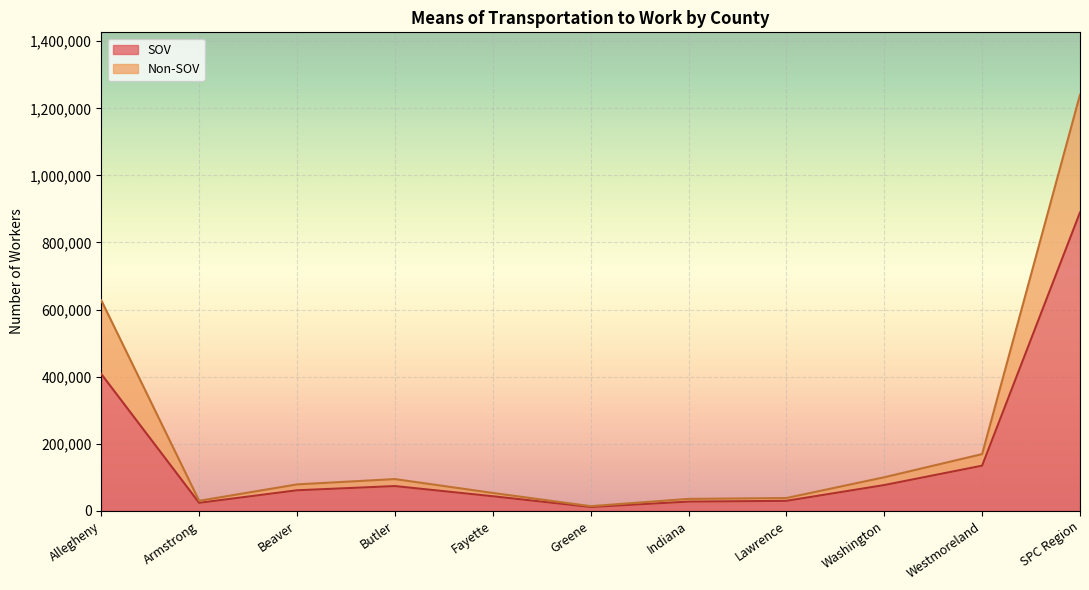

At which category is the sum across all series the highest?

SPC Region